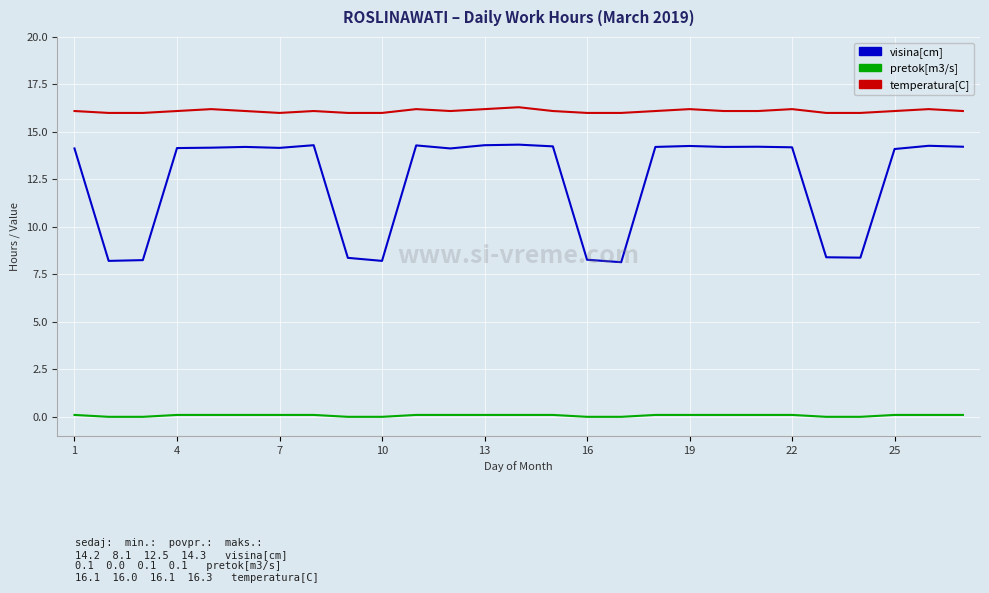

Which series has the widest spread of values?

visina[cm]